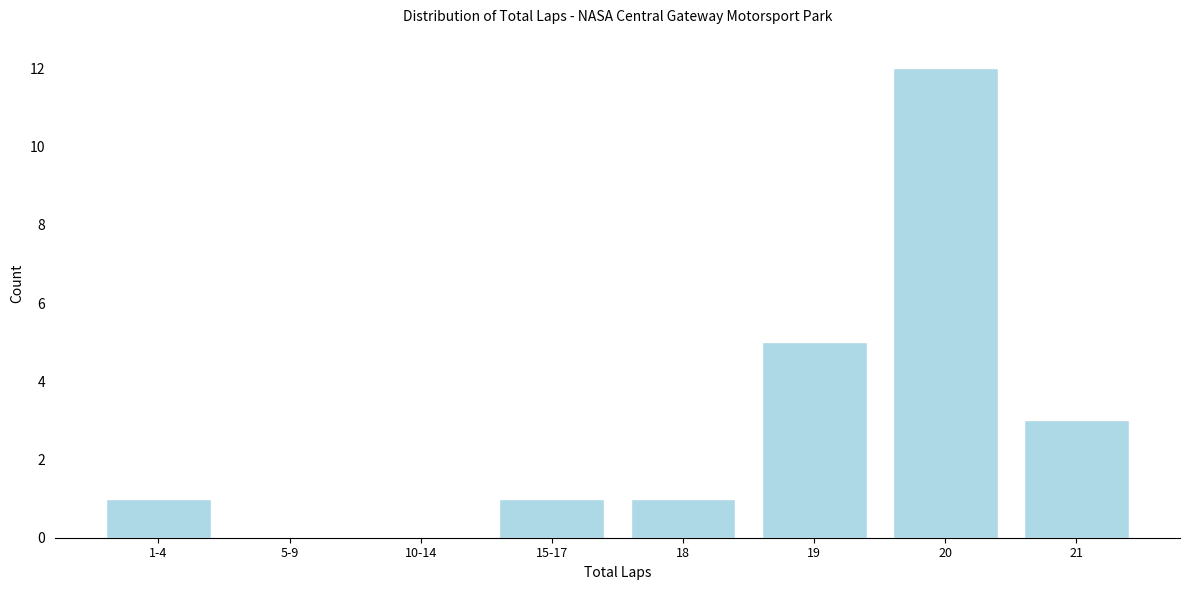

Reading right to left, what are all the values shown in this chart?

21=3	20=12	19=5	18=1	15-17=1	10-14=0	5-9=0	1-4=1